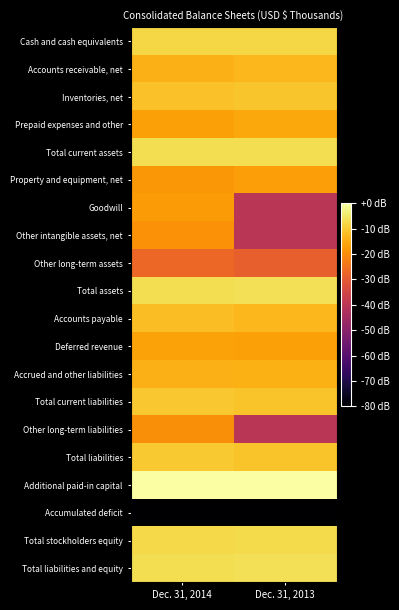

Between Dec. 31, 2014 and Dec. 31, 2013, which series saw the biggest shift?

Goodwill